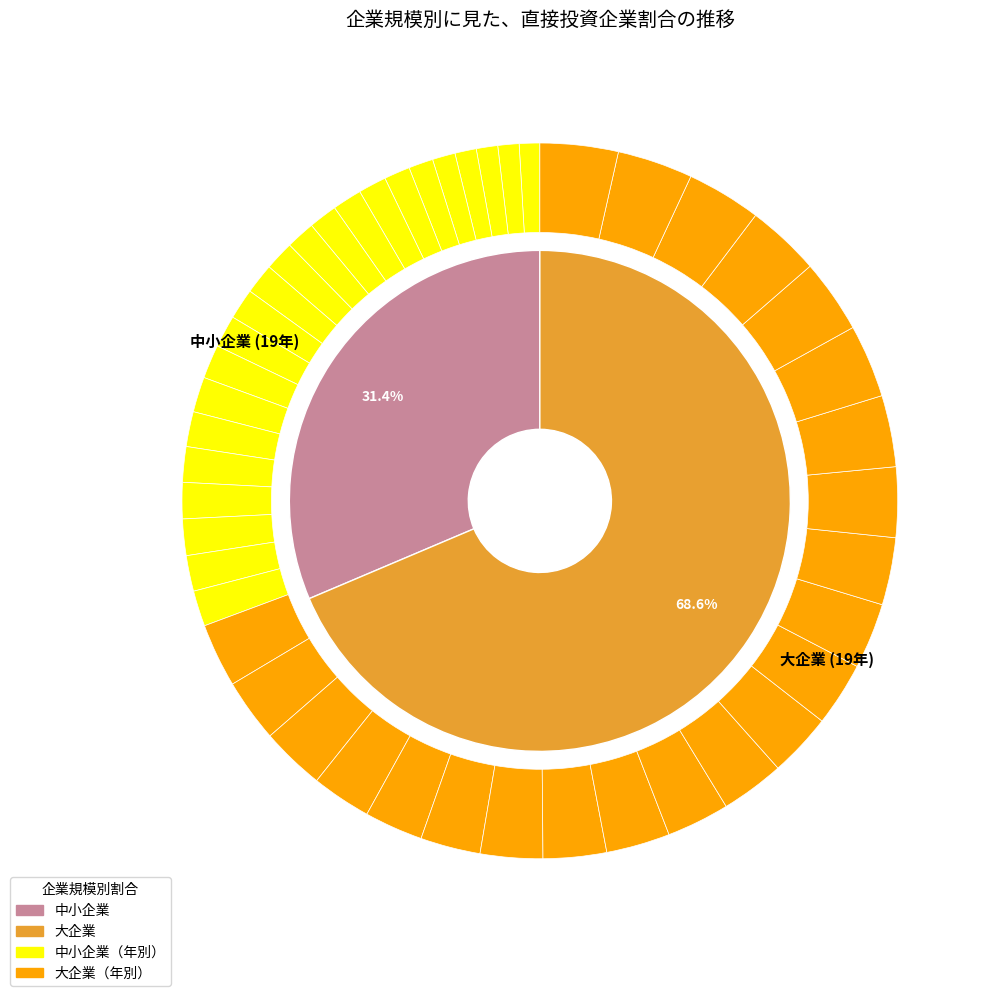

To the nearest percent, what portion does 14 represent?

4%